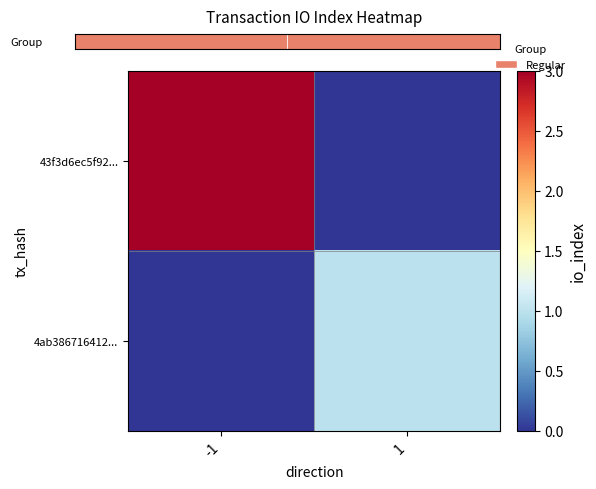

Between -1 and 1, which is larger?

-1